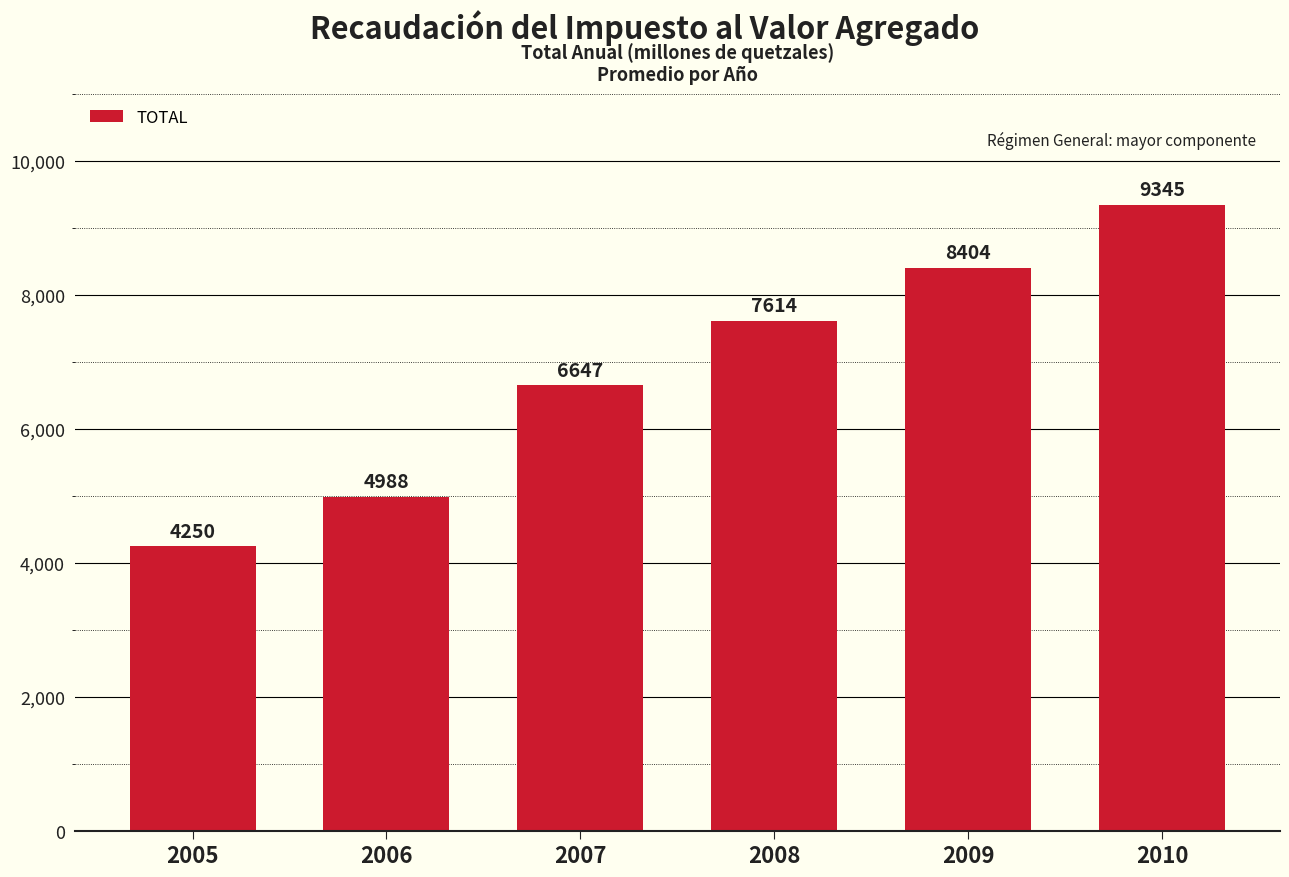

Rank the categories by value from lowest to highest.

2005, 2006, 2007, 2008, 2009, 2010